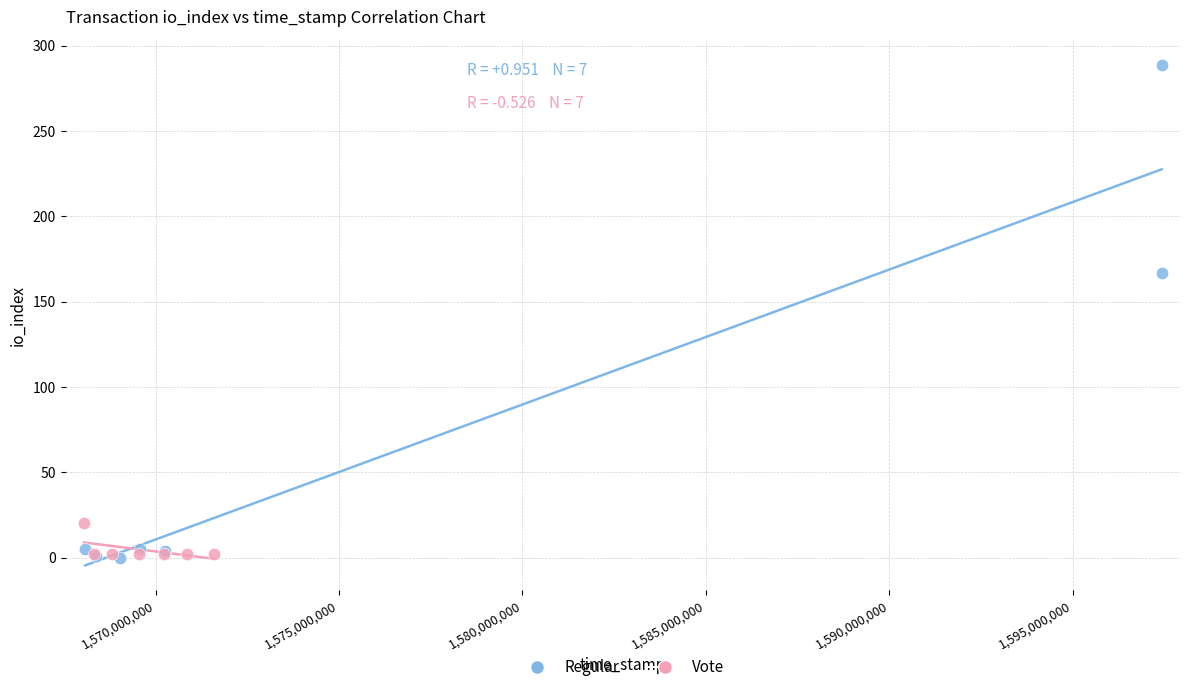

Which series contains the highest Y value?

Regular